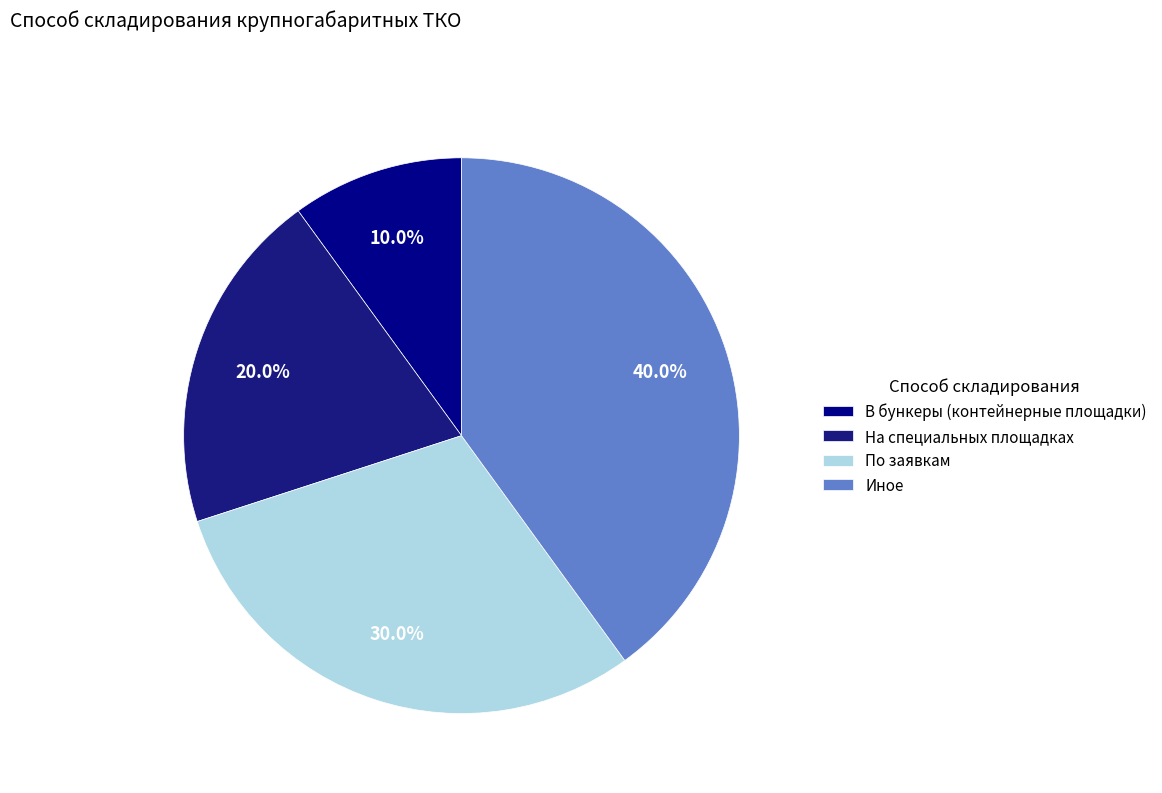

Is there any slice that represents more than half of the pie?

No